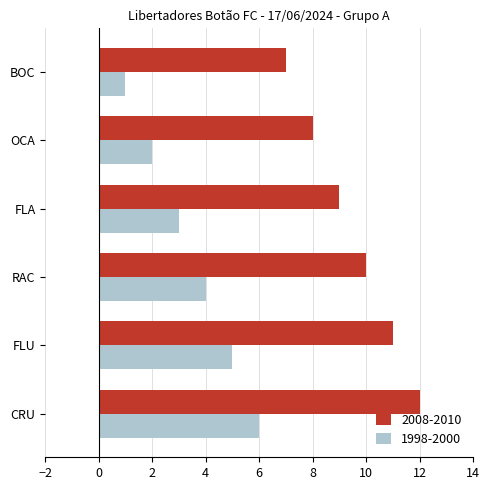

What is the approximate value of 1998-2000 at FLA?

3